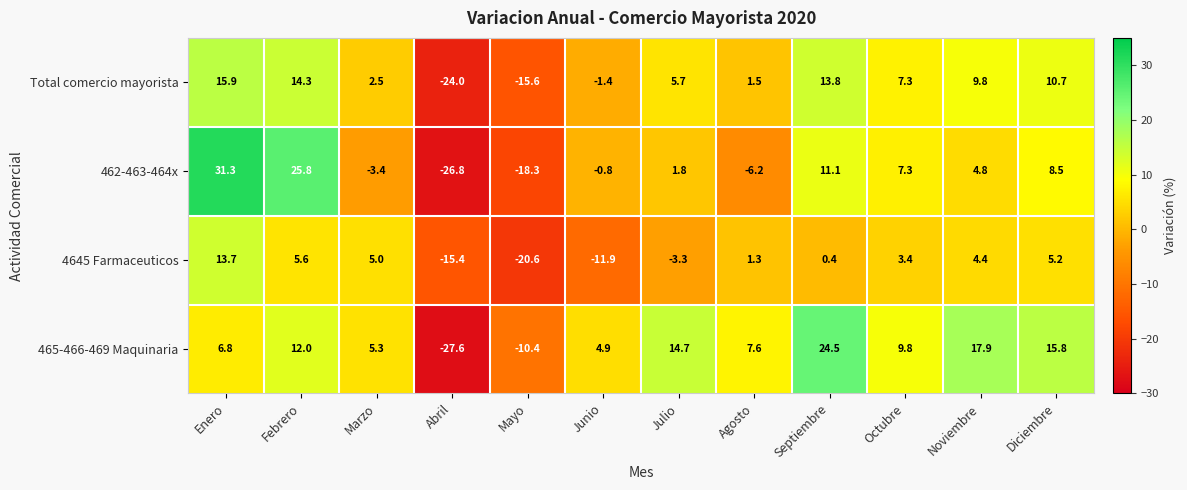

Between Junio and Noviembre, which series saw the biggest shift?

4645 Farmaceuticos